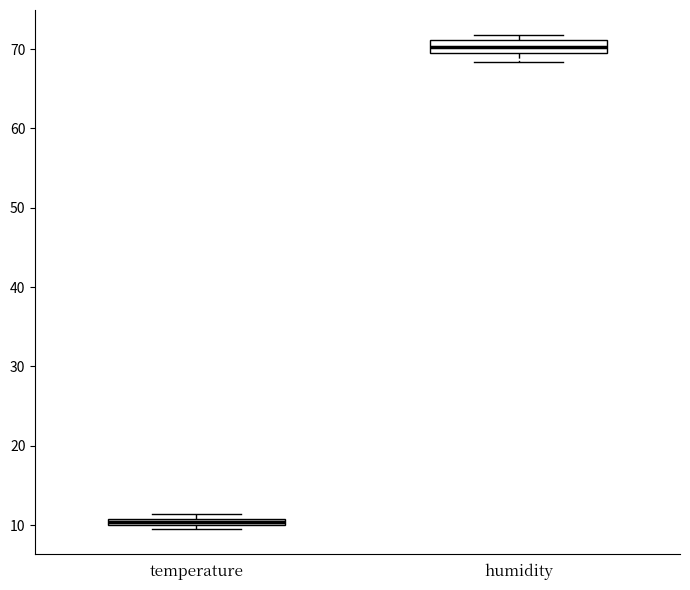

Where is the lower edge of the box for temperature on the y-axis? The values are not printed on the chart, so give them approximately, as read against the axis.

10